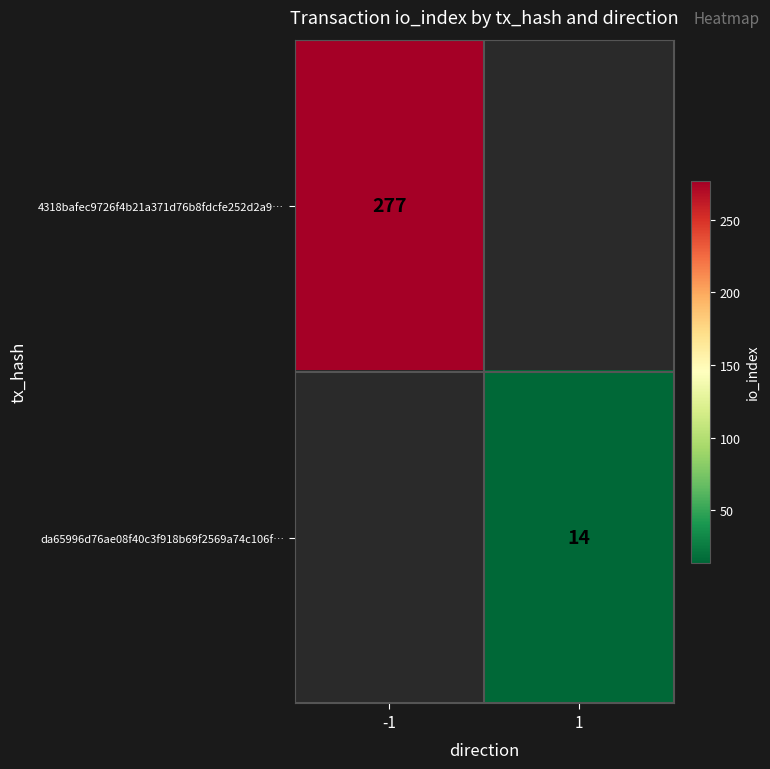

The value of 4318bafec9726f4b21a371d76b8fdcfe252d2a9… at -1 is 413. True or false?

False